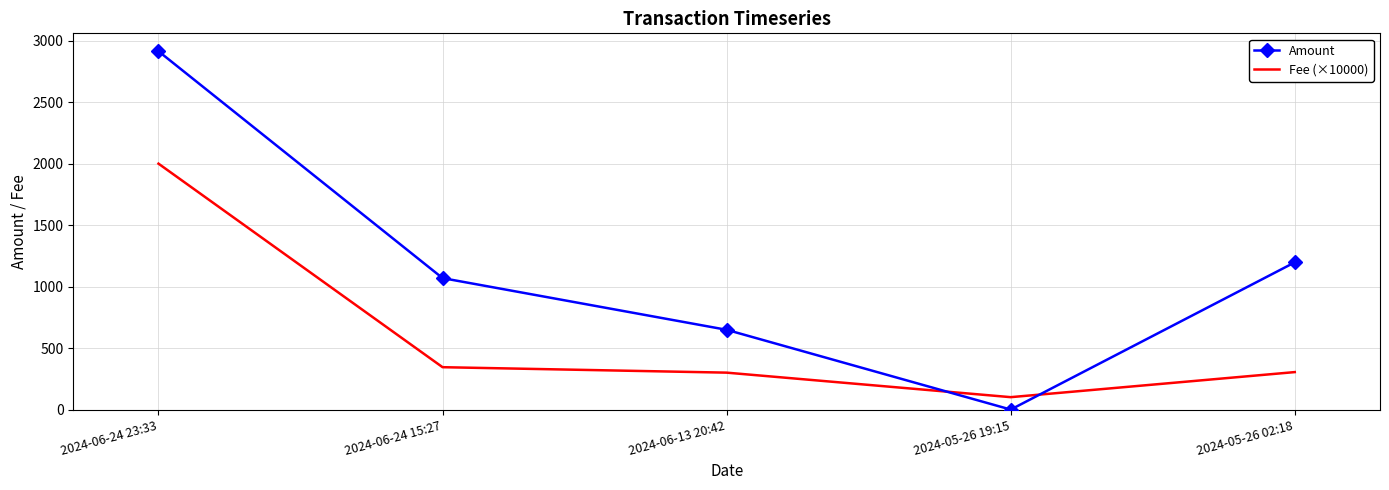

Between 2024-06-13 20:42 and 2024-05-26 02:18, which series saw the biggest shift?

Amount